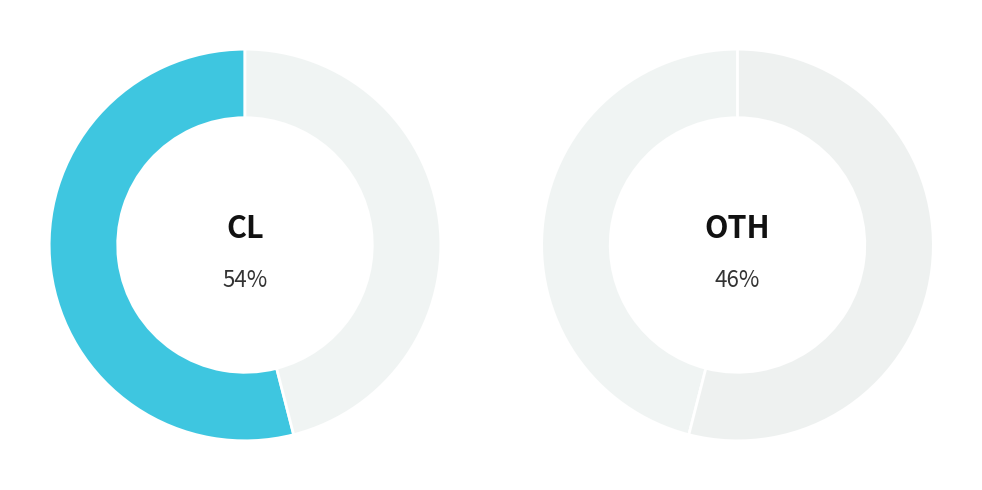

Is it true that HORSHAM TOWN HALL is 31% of the pie?

False